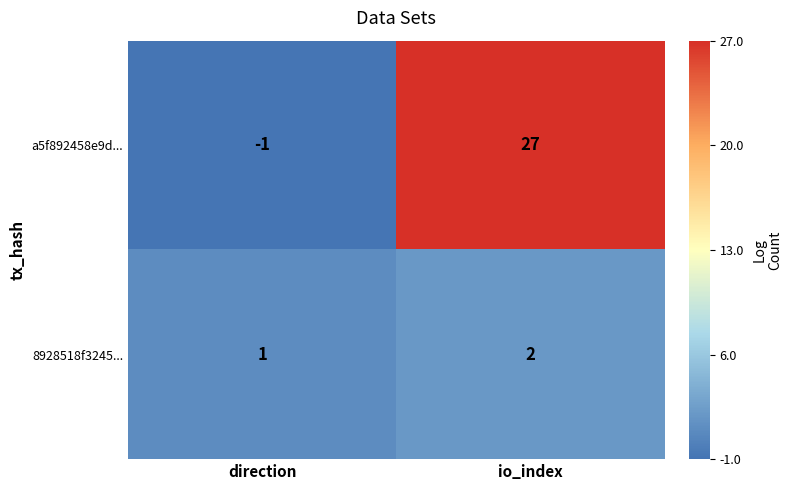

True or false: 8928518f3245... has a value of 1 at io_index.

False